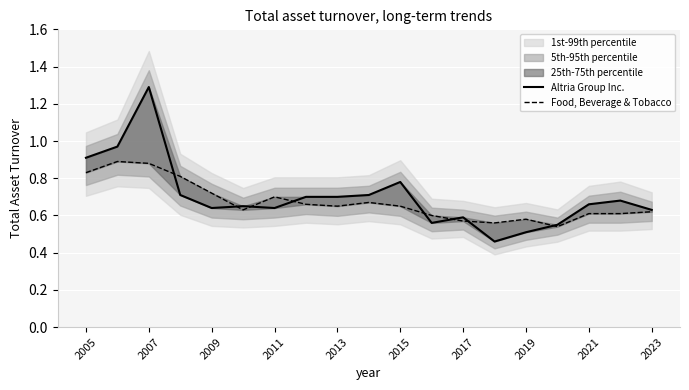

Read the Food, Beverage & Tobacco value at 2009.

0.7